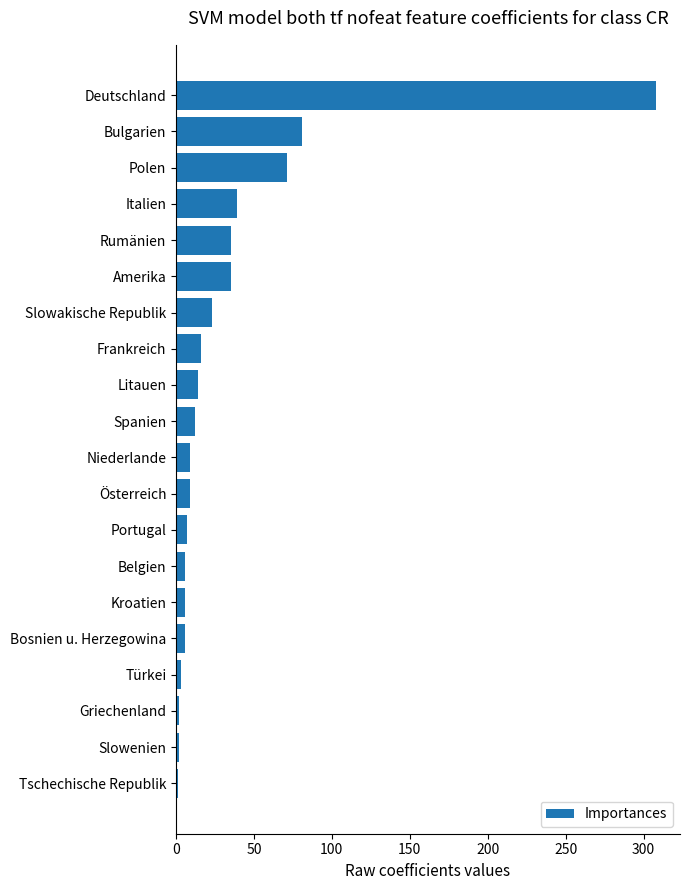

What is the sum of all values?

685